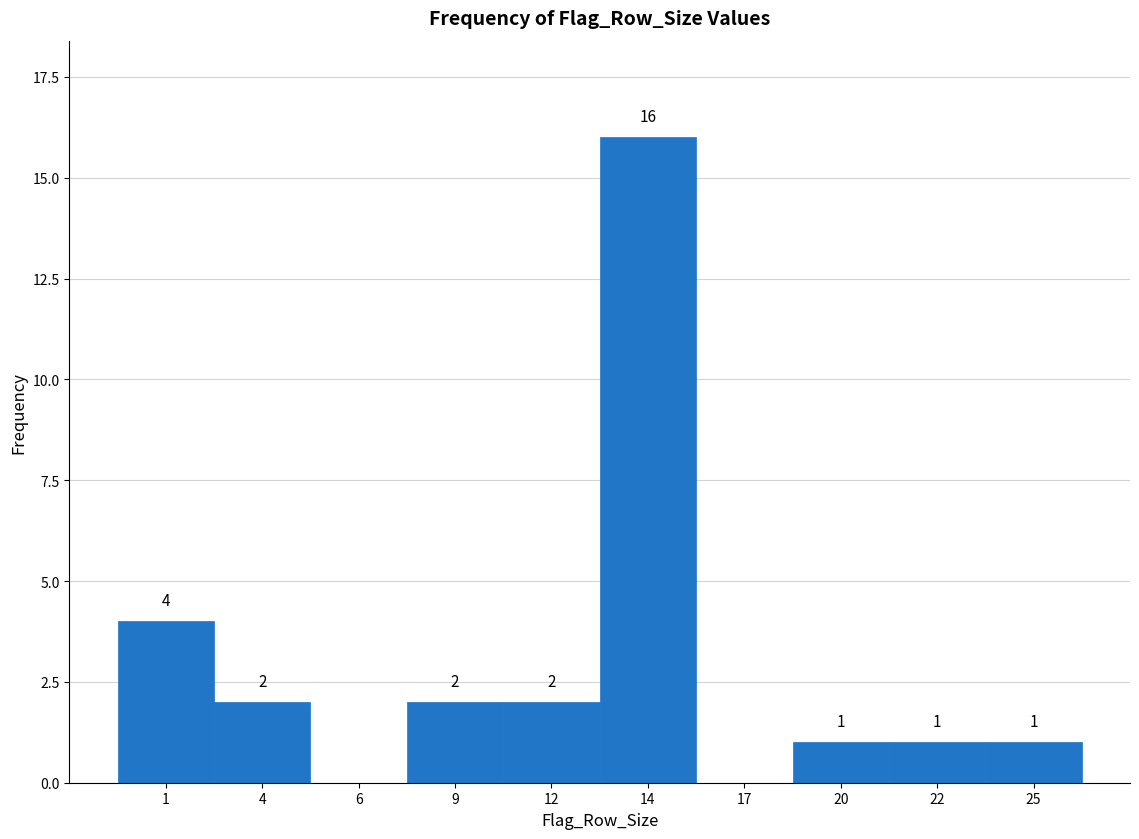

Reading left to right, transcribe all the data shown in this chart.

1=4	4=2	6=0	9=2	12=2	14=16	17=0	20=1	22=1	25=1